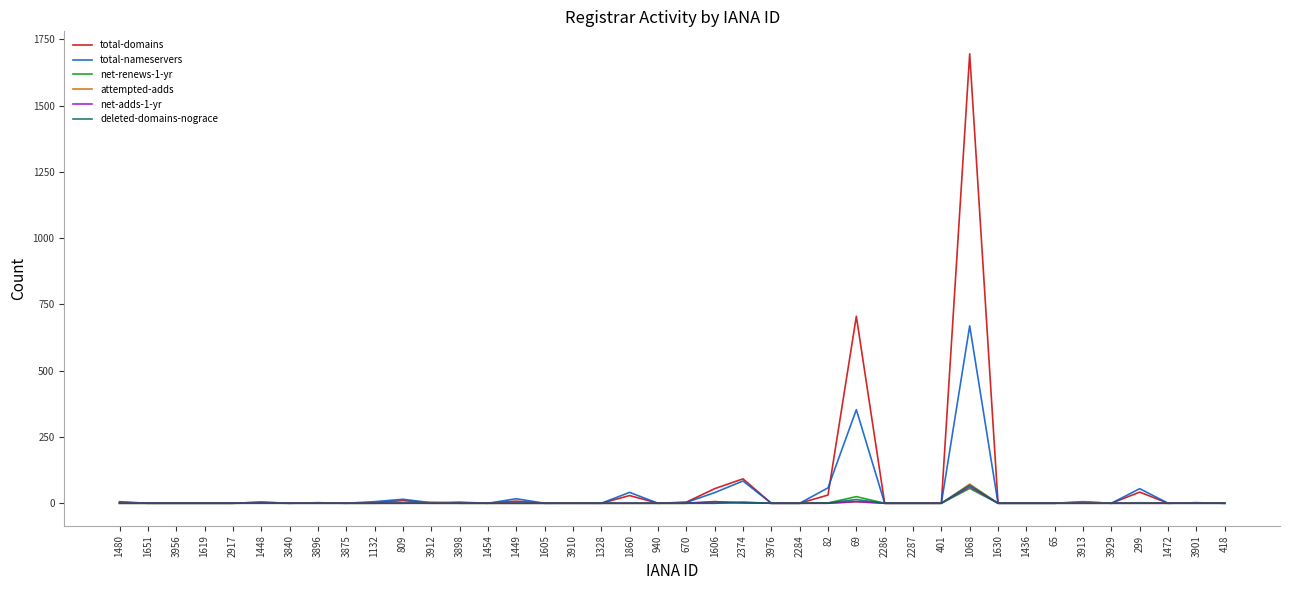

Which series has the largest total across all categories?

total-domains